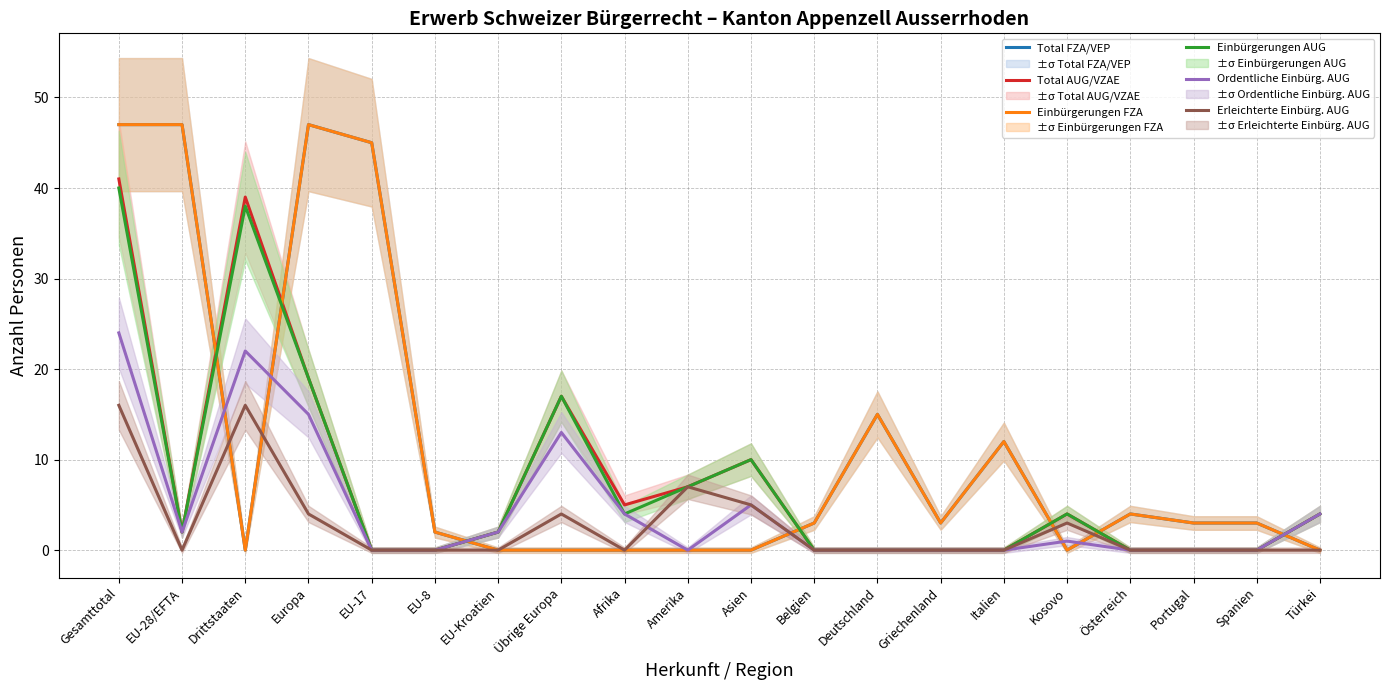

What is the difference between the maximum and minimum values in the Einbürgerungen FZA series?

47